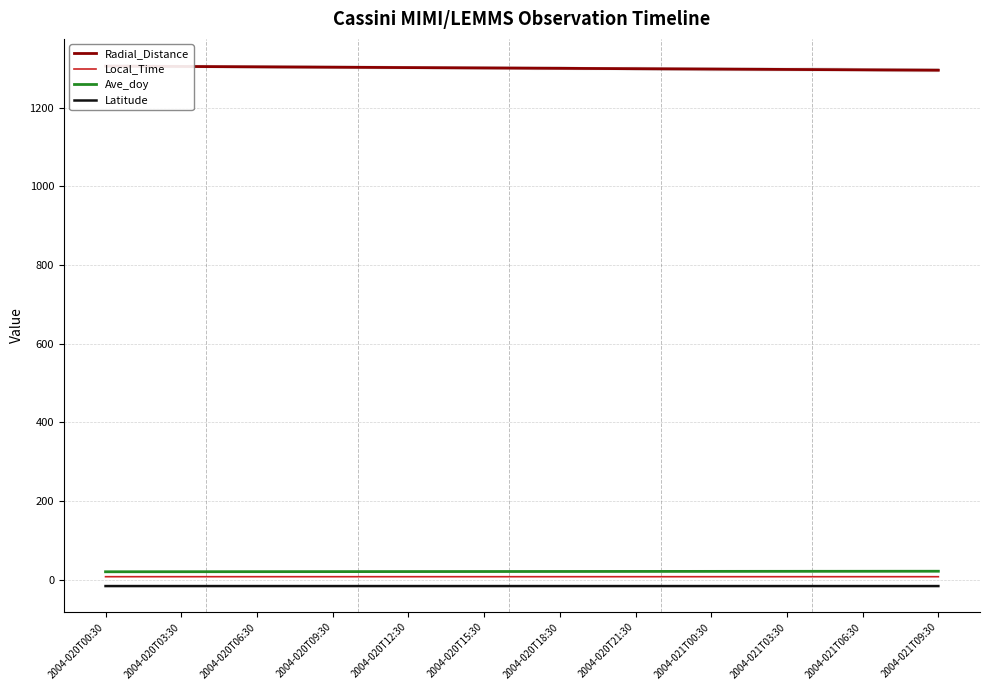

Which series has the largest total across all categories?

Radial_Distance